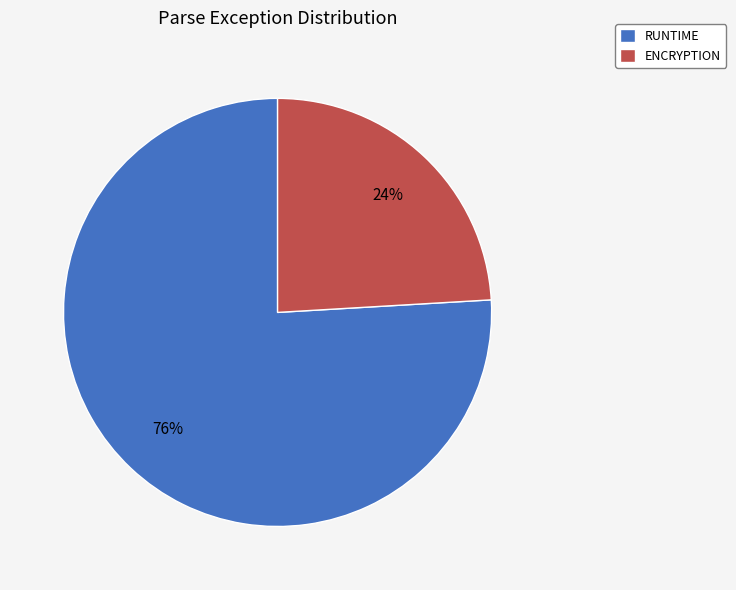

What is the majority slice?

RUNTIME